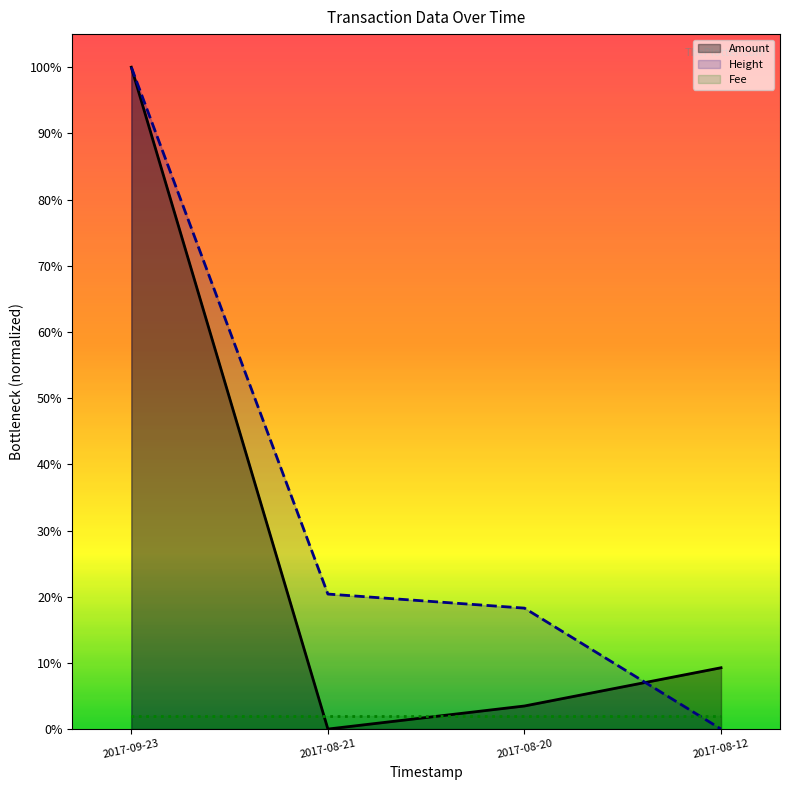

After their last crossing, which series has the higher values: Height or Amount?

Amount